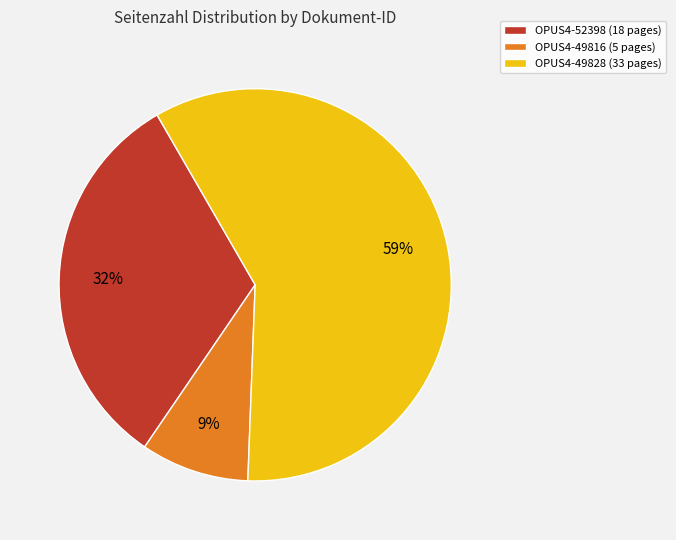

Does OPUS4-49828 represent more than half of the total?

Yes